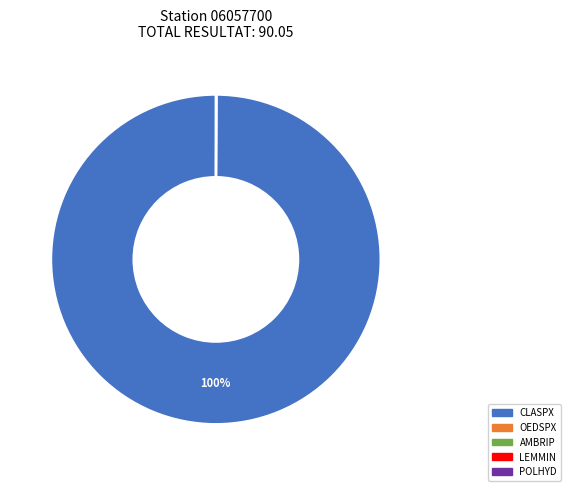

To the nearest percent, what is the average slice percentage?

20%